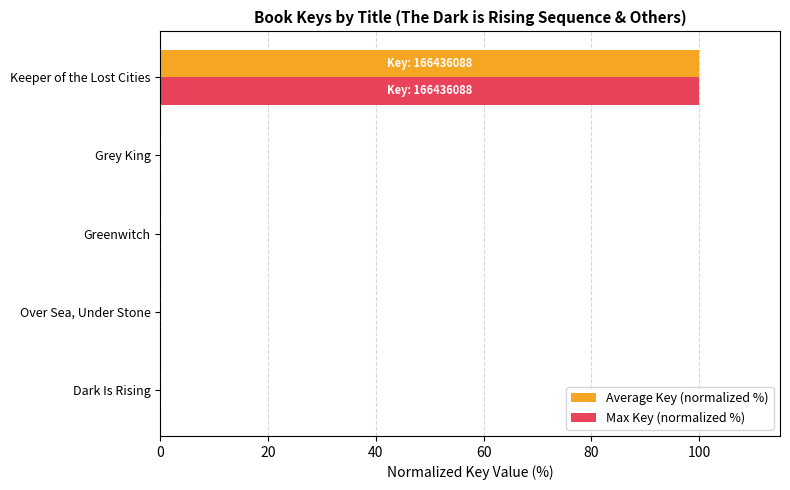

At which category is the sum across all series the highest?

Keeper of the Lost Cities